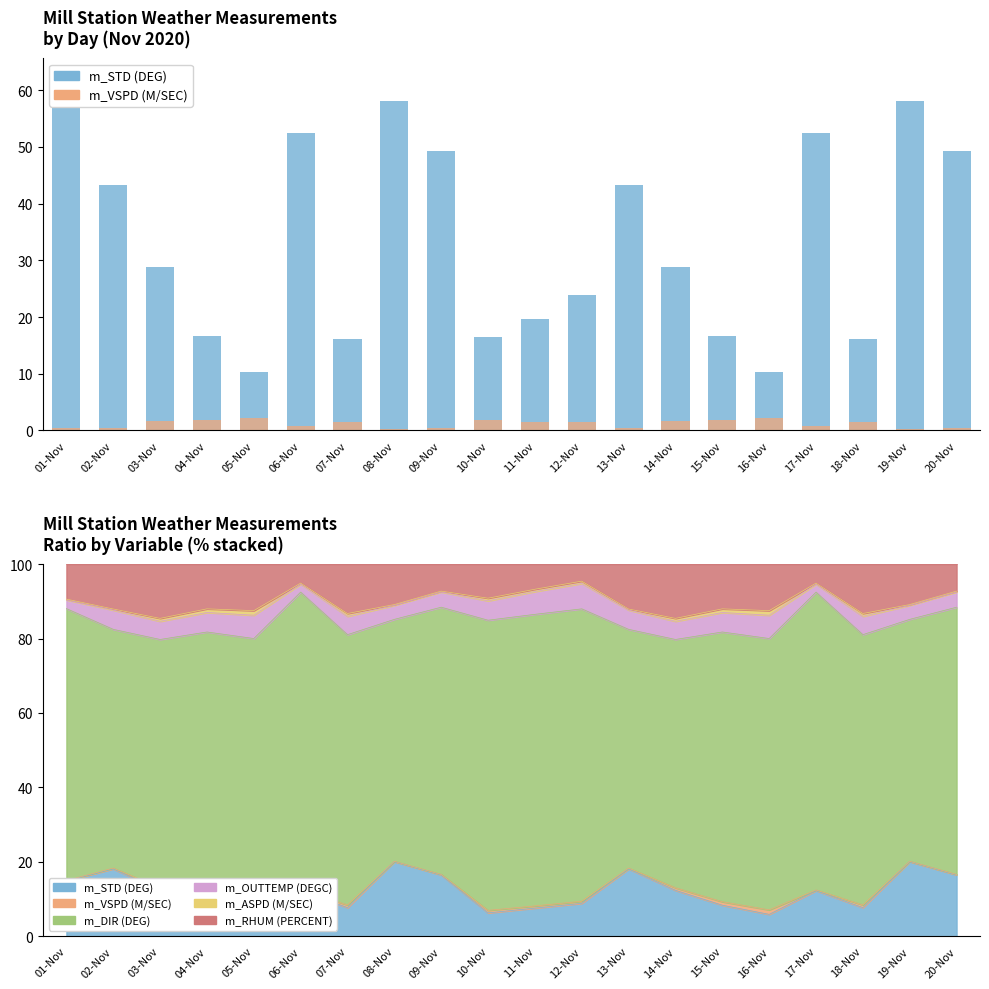

Is the value of m_VSPD (M/SEC) at 15-Nov greater than the value of m_STD (DEG) at 20-Nov?

No